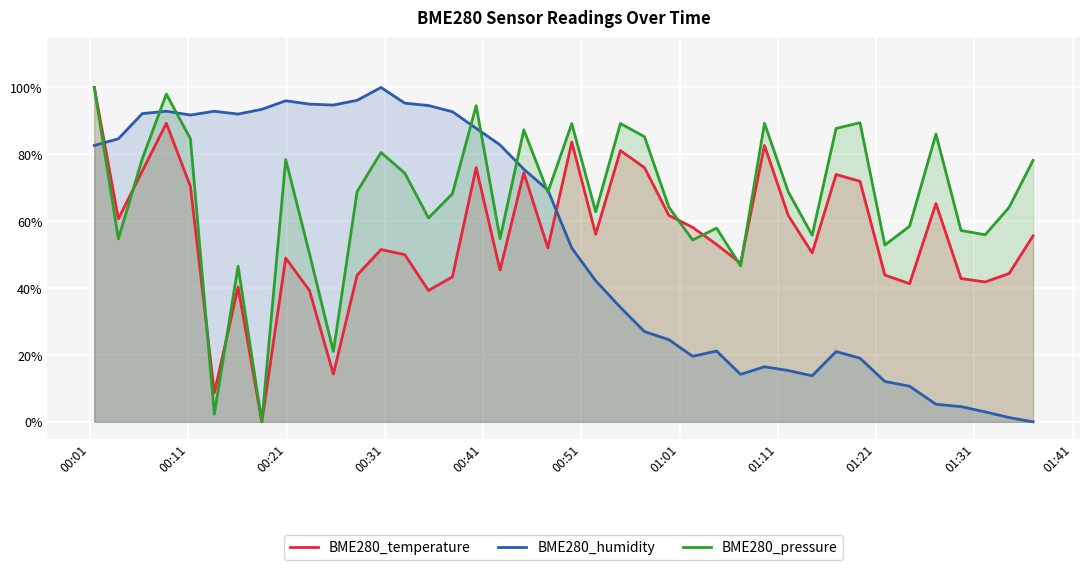

Is the value of BME280_temperature at 01:31 greater than the value of BME280_pressure at 12?

No